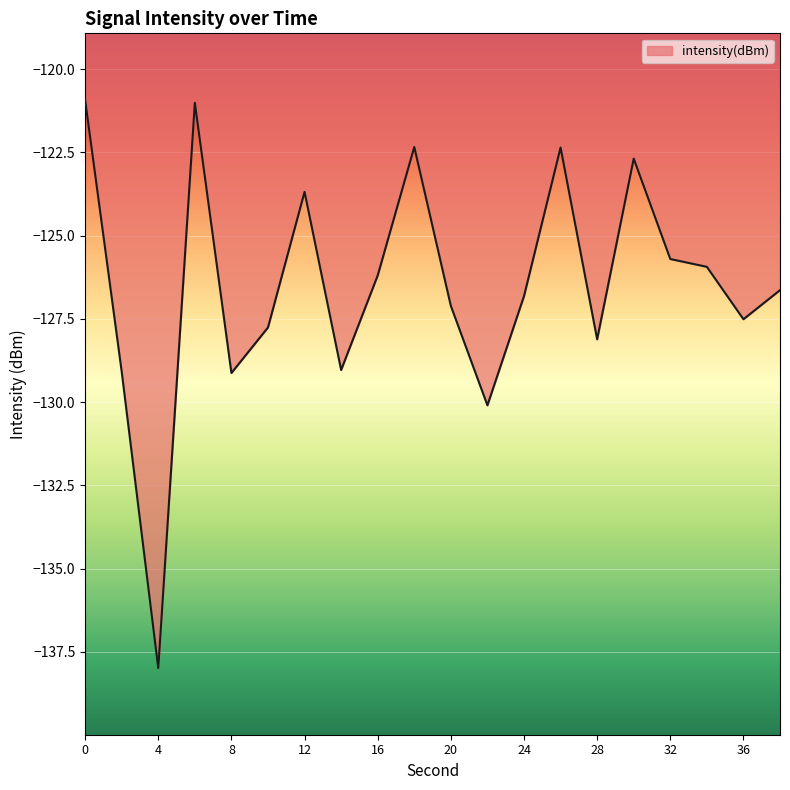

What is the greatest value displayed?

-120.9